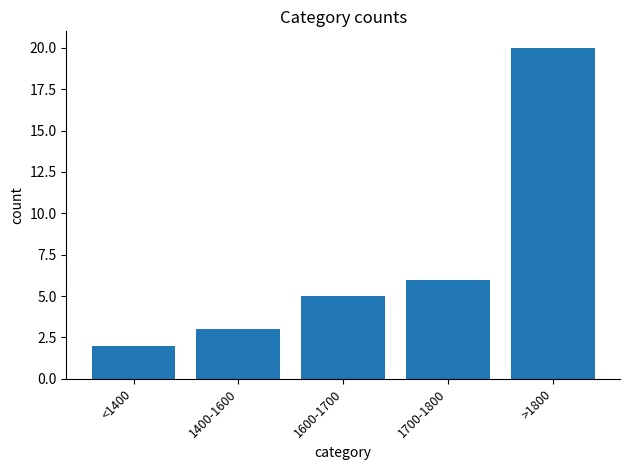

Reading left to right, extract all data points from this chart.

<1400=2	1400-1600=3	1600-1700=5	1700-1800=6	>1800=20